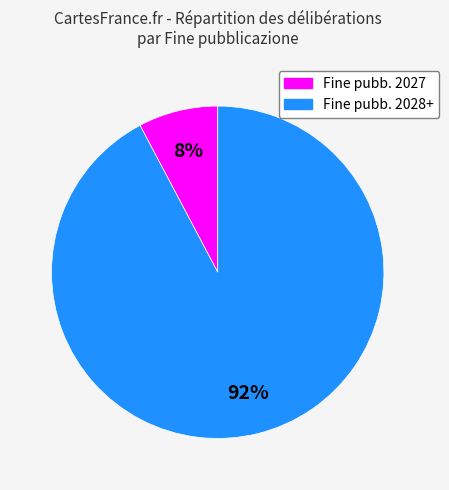

To the nearest percent, what is the average slice percentage?

50%